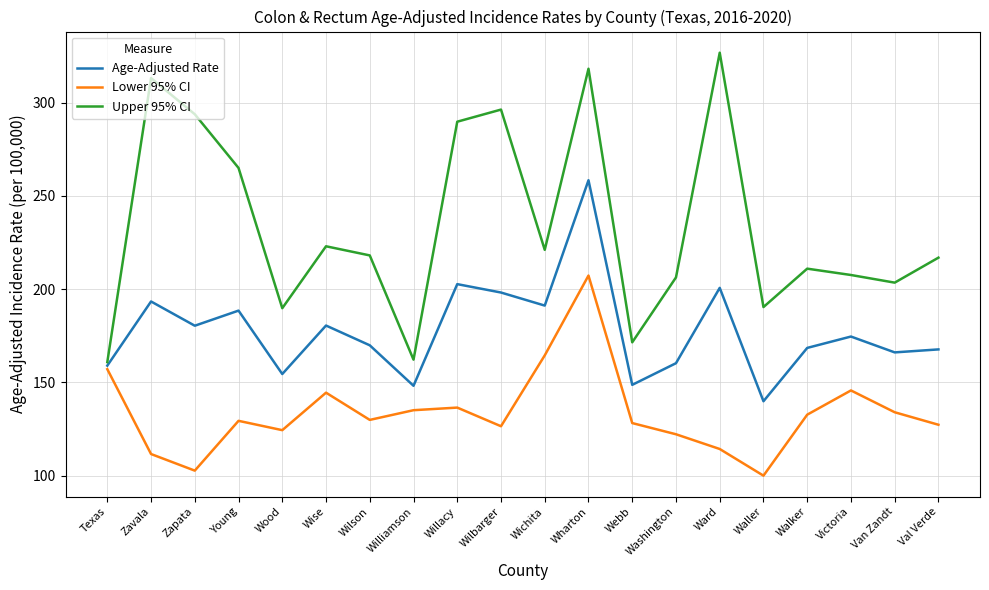

Does the chart display data point markers on the line(s)?

No